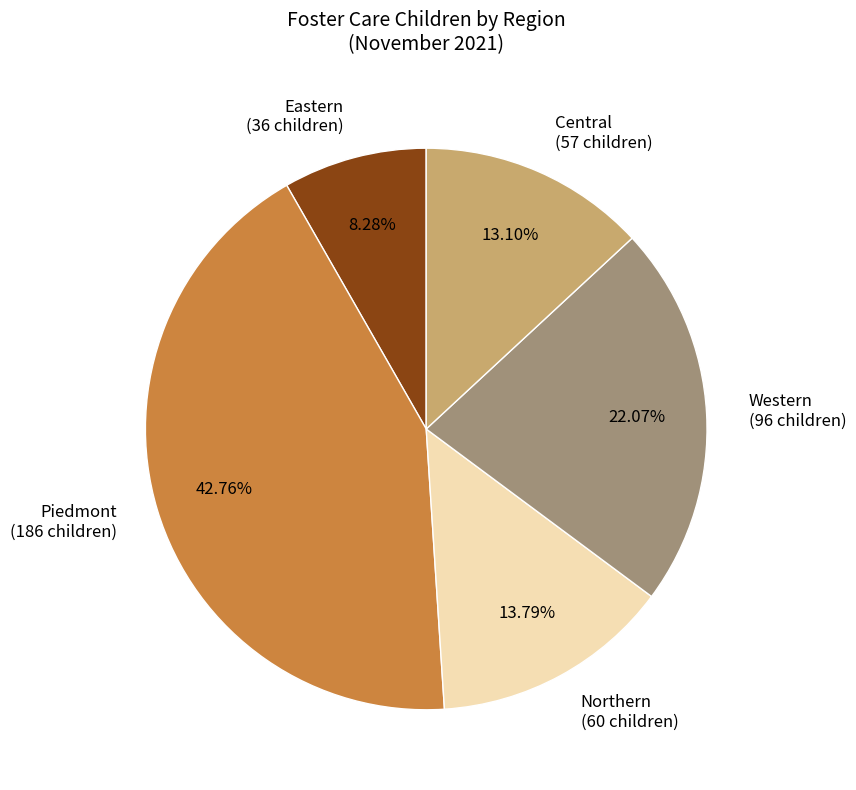

Is the sum of Piedmont (186 children) and Central (57 children) greater than half?

Yes